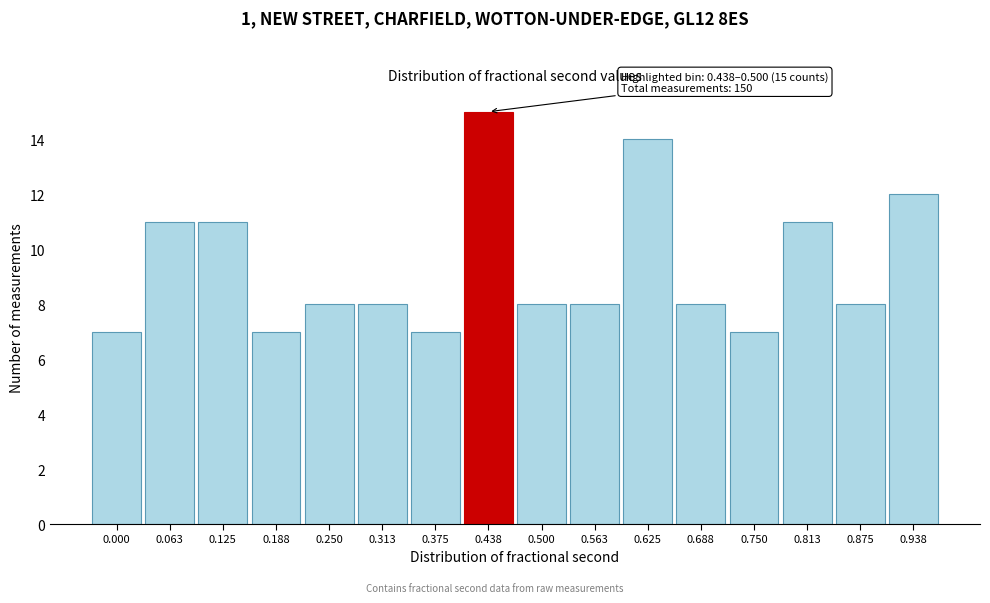

Reading right to left, what are all the values shown in this chart?

0.938=12	0.875=8	0.813=11	0.750=7	0.688=8	0.625=14	0.563=8	0.500=8	0.438=15	0.375=7	0.313=8	0.250=8	0.188=7	0.125=11	0.063=11	0.000=7